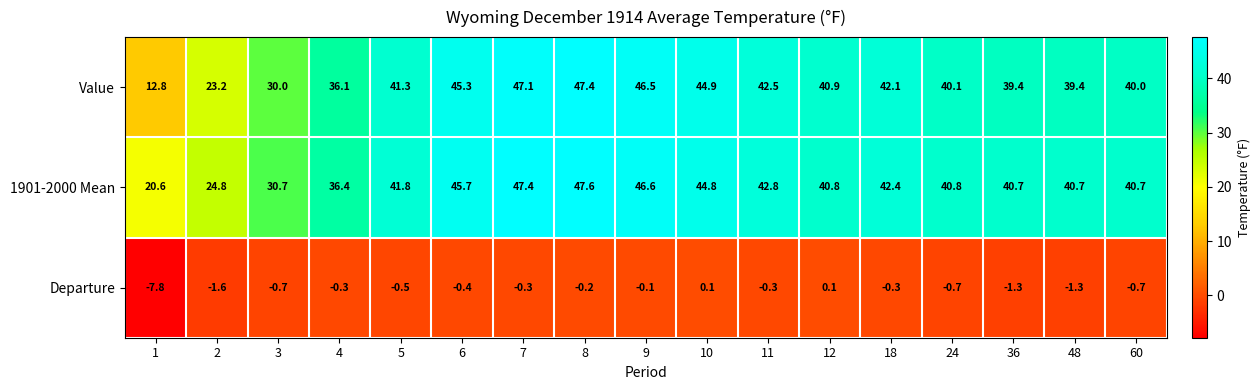

True or false: Departure has a value of -0.3 at 8.

False